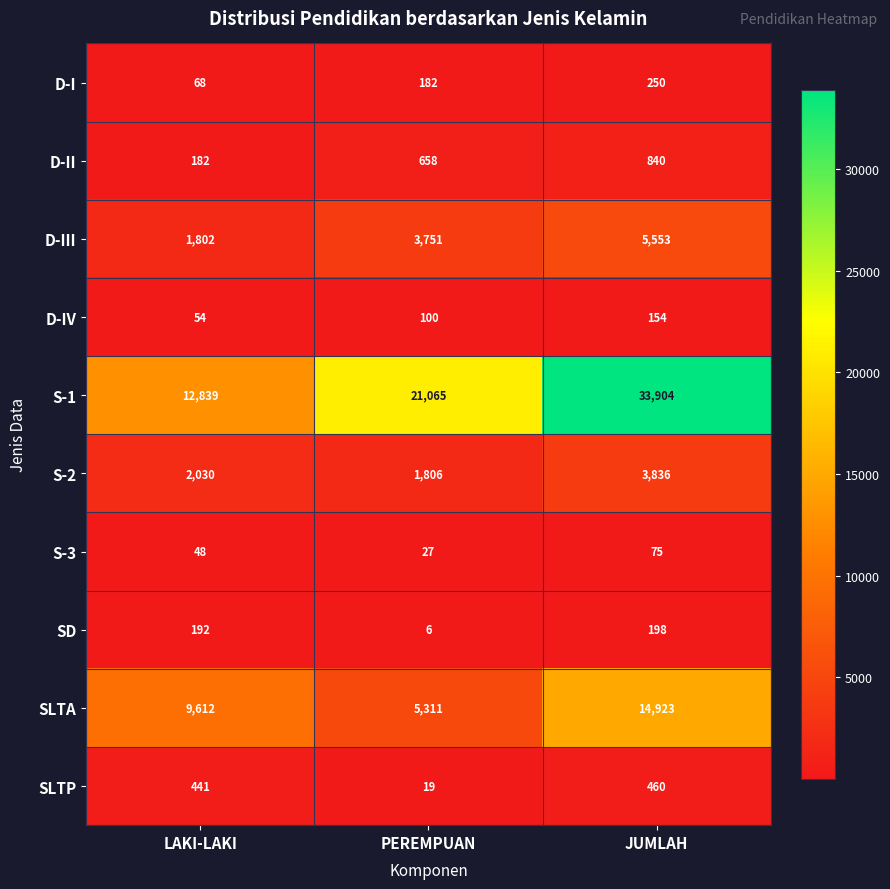

Where is D-II nearest to the value 511?

PEREMPUAN